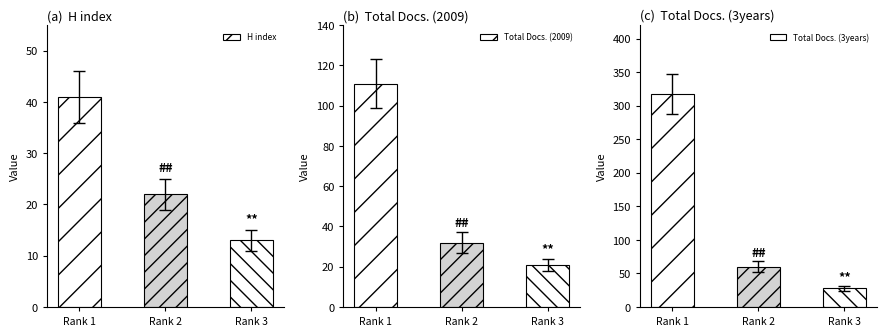

Between Rank 3 and Rank 1, which is larger?

Rank 1